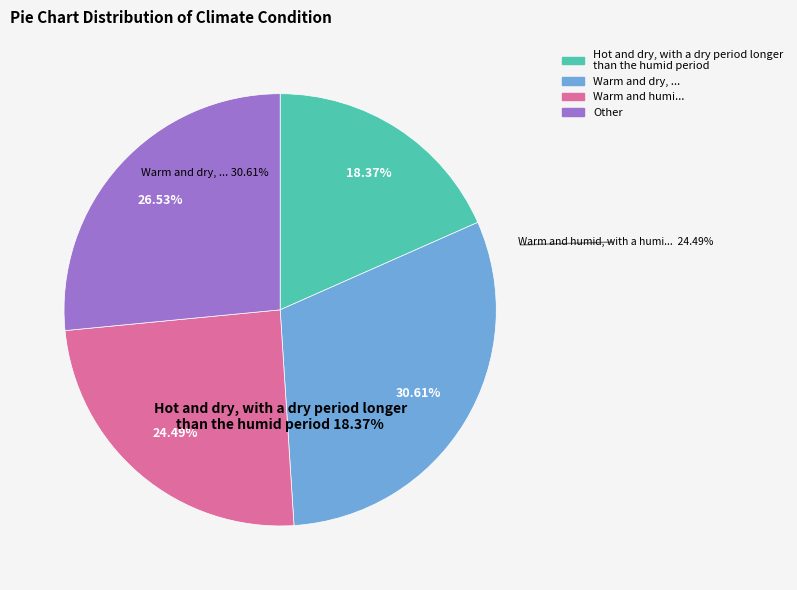

True or false: 6 accounts for 21% of the total.

False